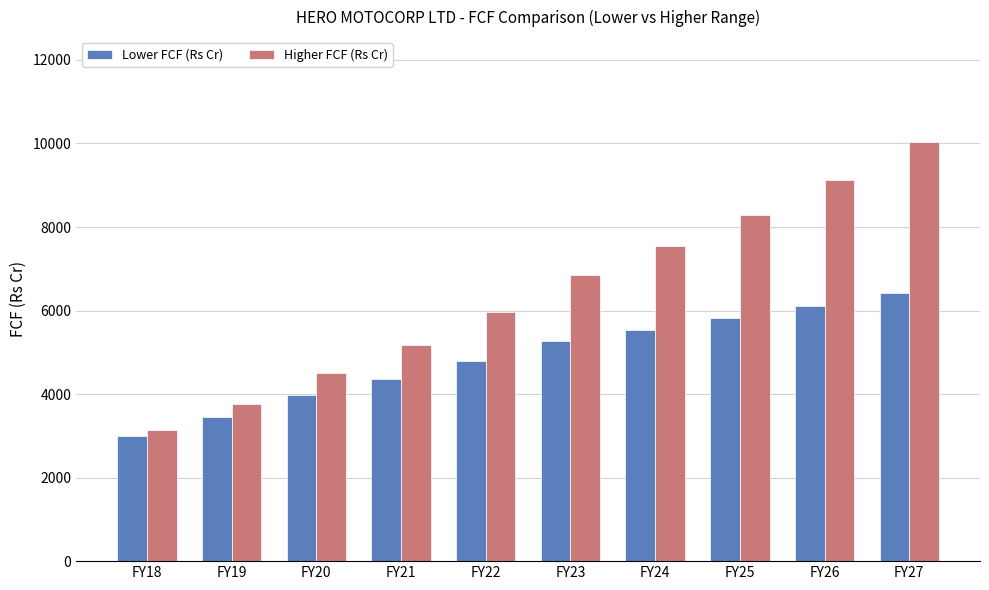

The value of Higher FCF (Rs Cr) at FY20 is 2621.3. True or false?

False